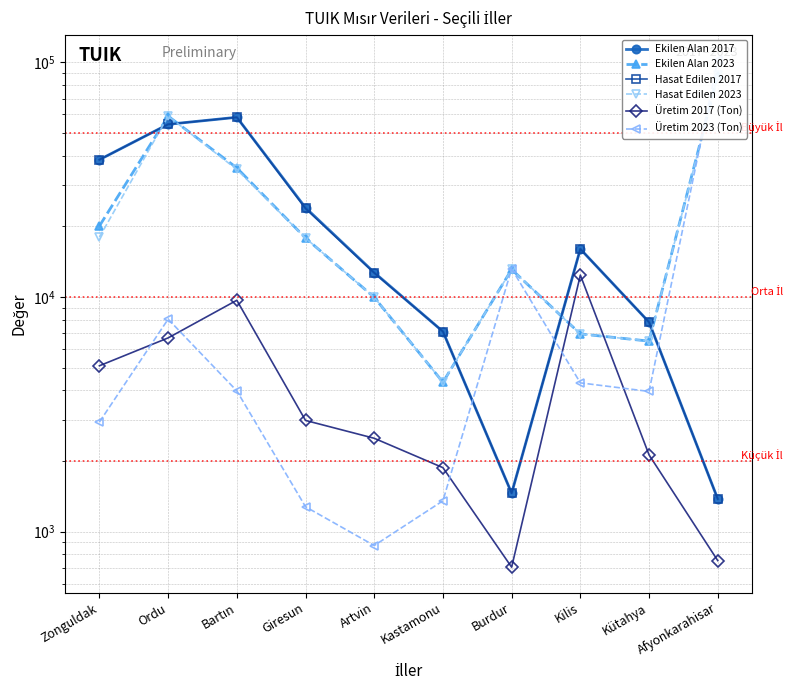

Count the number of categories in the chart.

10